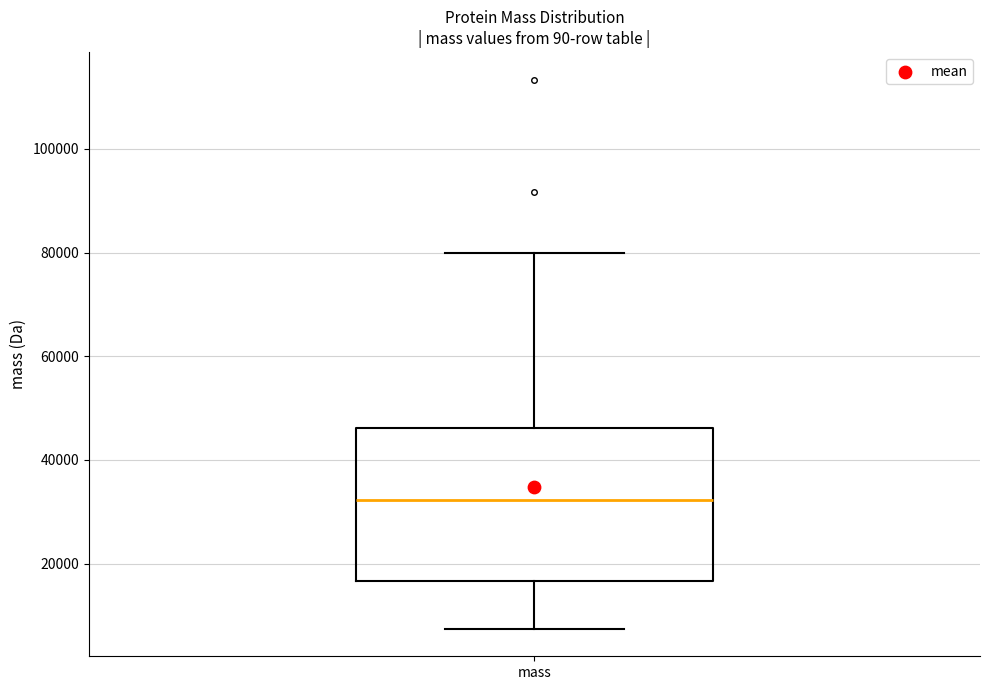

Where is the upper edge of the box for mass on the y-axis? The values are not printed on the chart, so give them approximately, as read against the axis.

46000